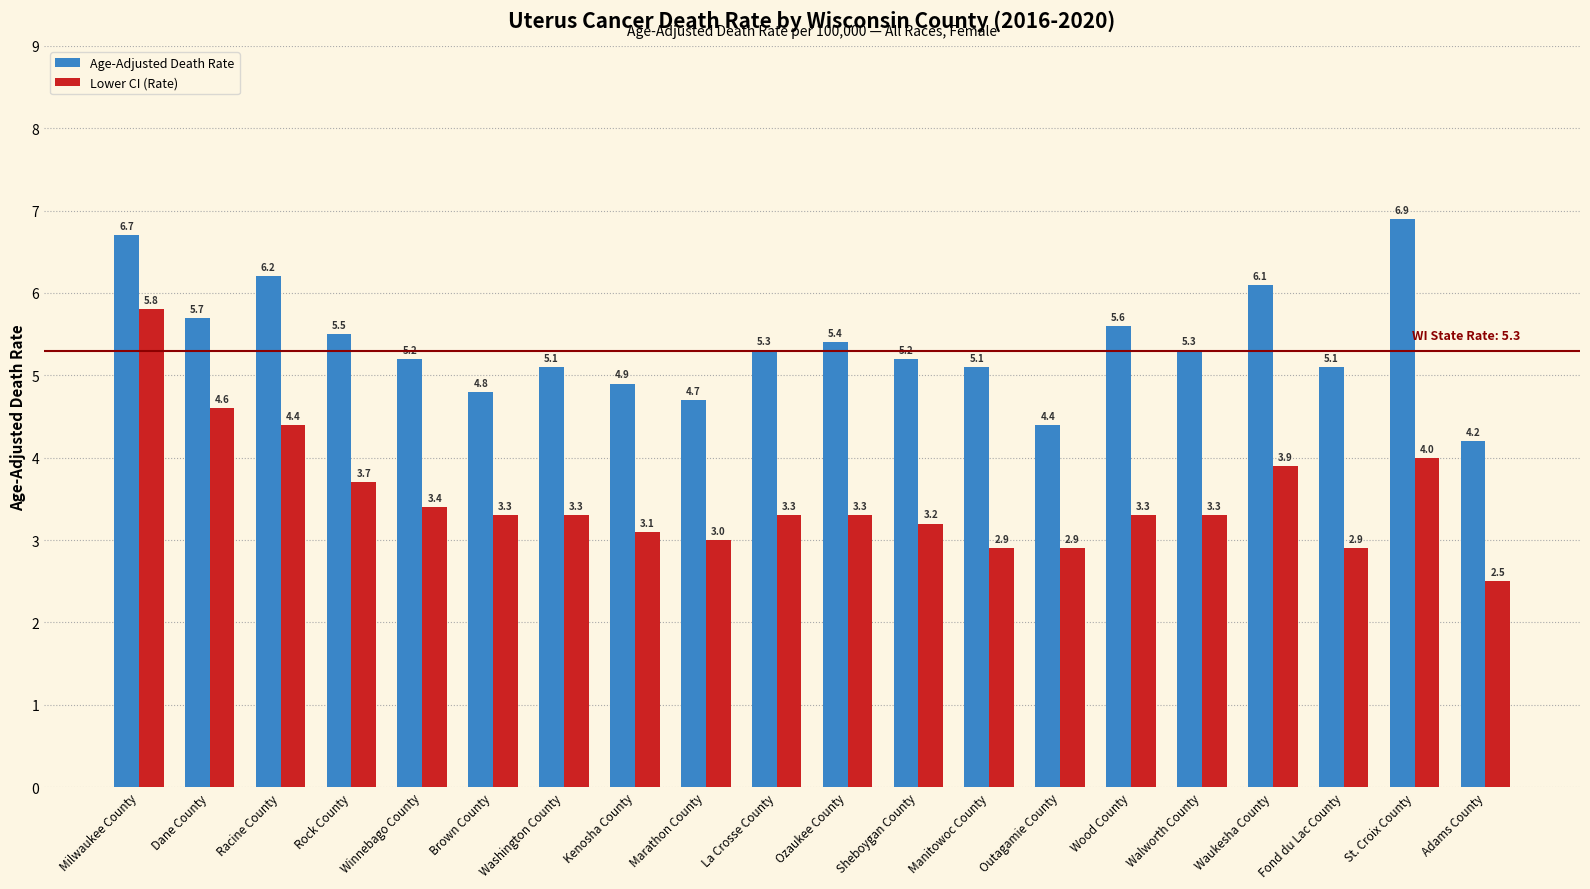

What is the lowest value of the Lower CI (Rate) series?

2.5